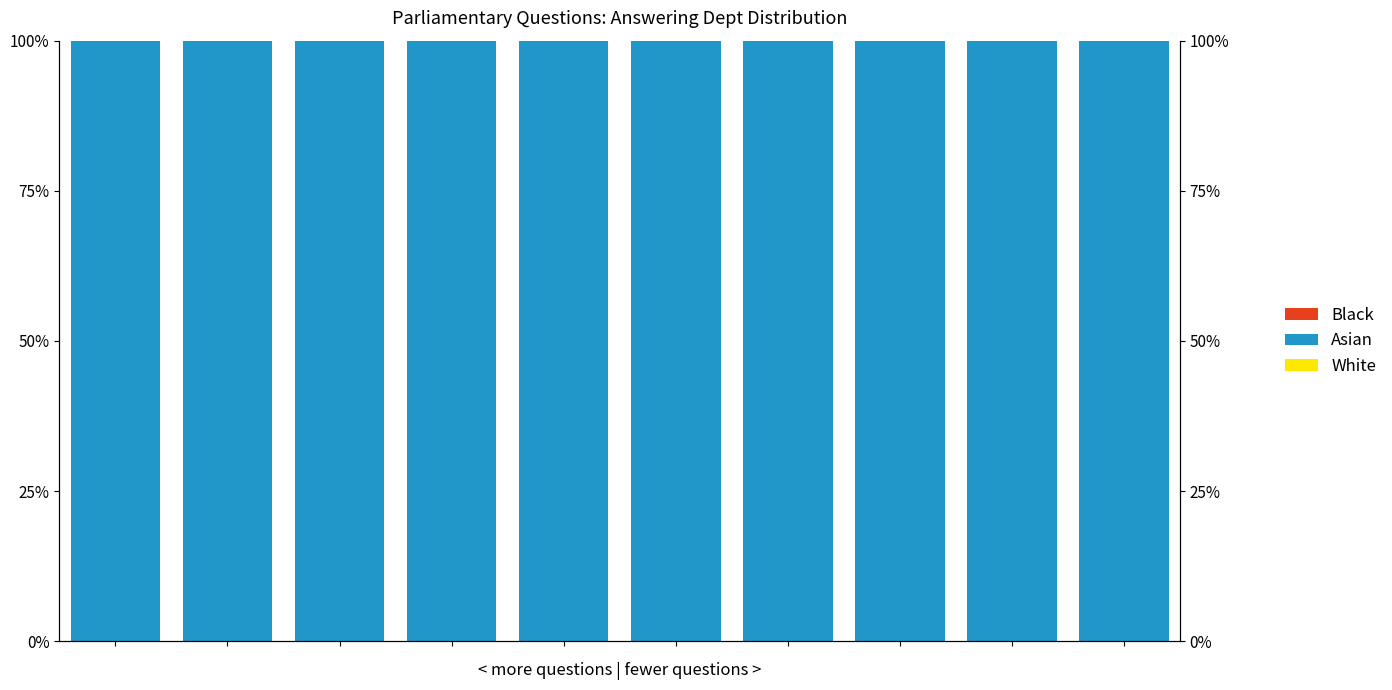

Count the White values in the range 0 to 1.

10